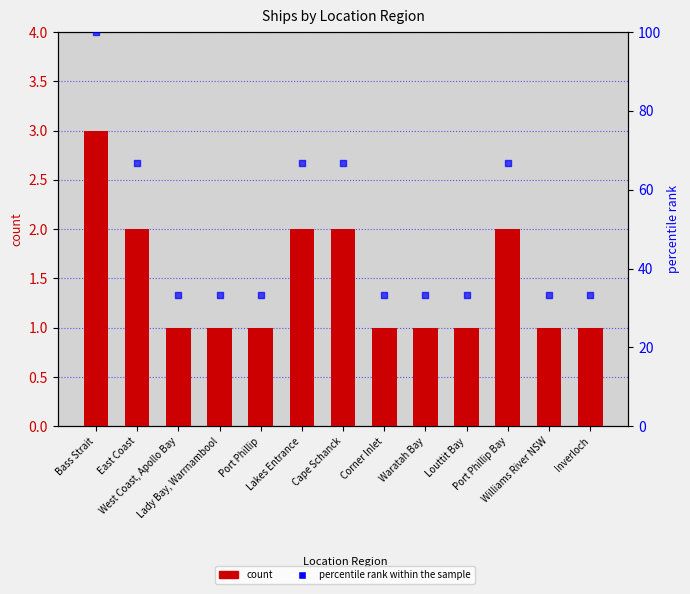

Which series reaches the maximum Y coordinate?

percentile rank within the sample